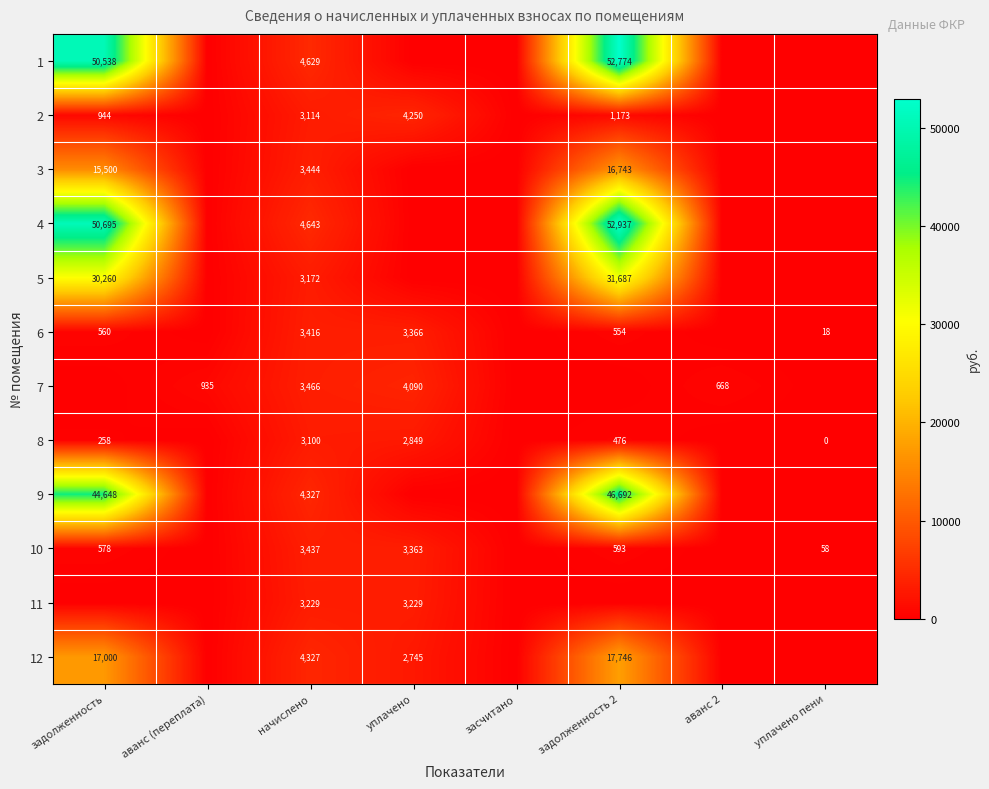

Is it true that 6 equals 1591 at начислено?

False